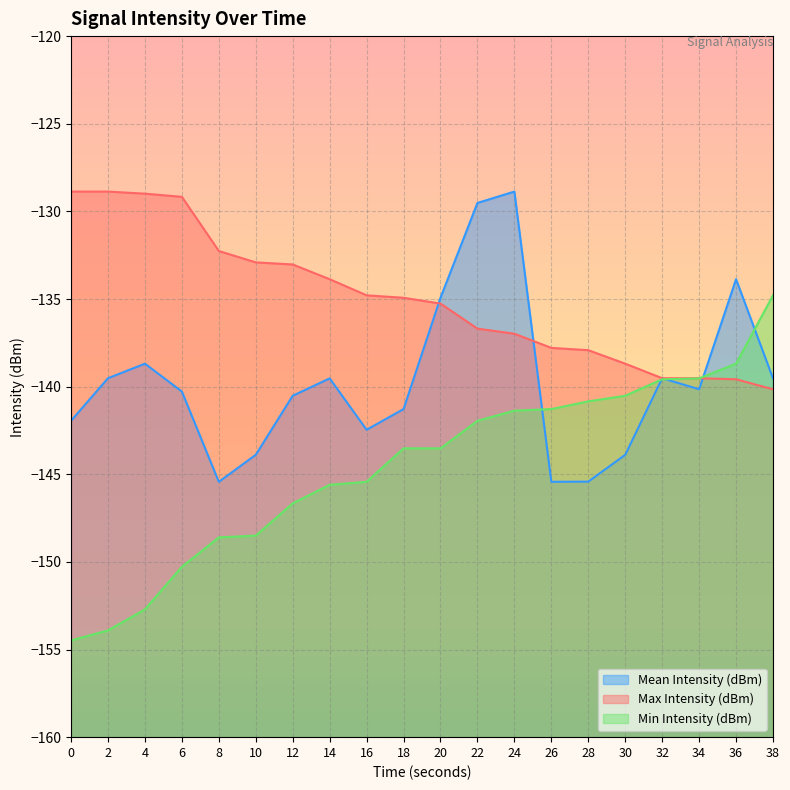

What is the sum of the Min Intensity (dBm) values at 18 and 38?

-278.3